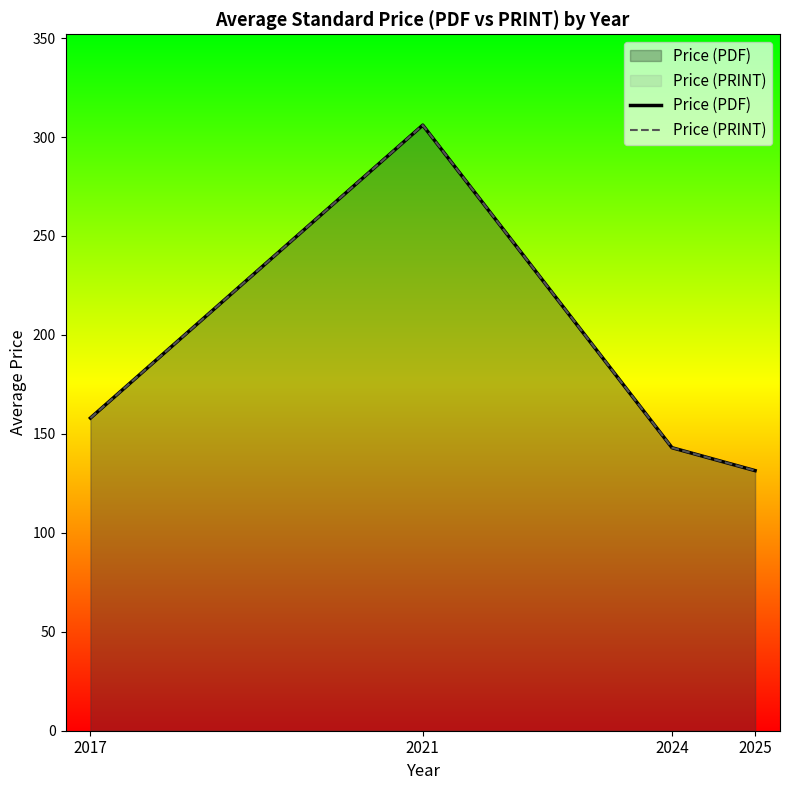

True or false: Price (PRINT) and Price (PDF) intersect in this chart.

False